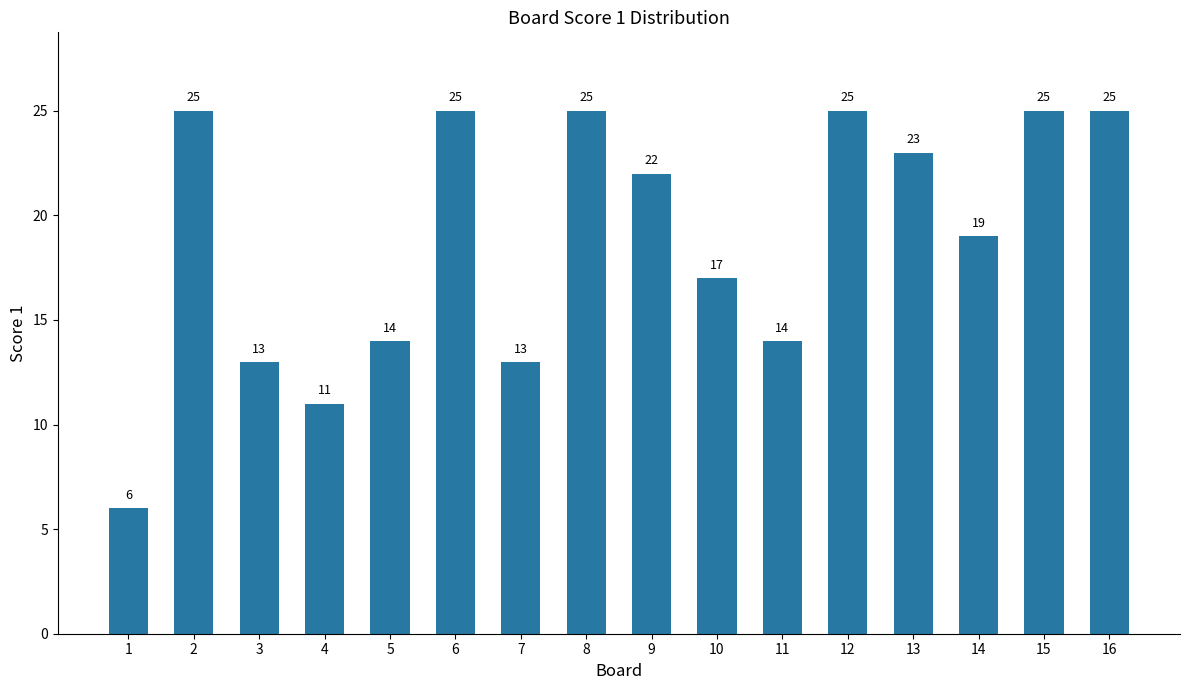

Is it true that the value at 8 is 39?

False